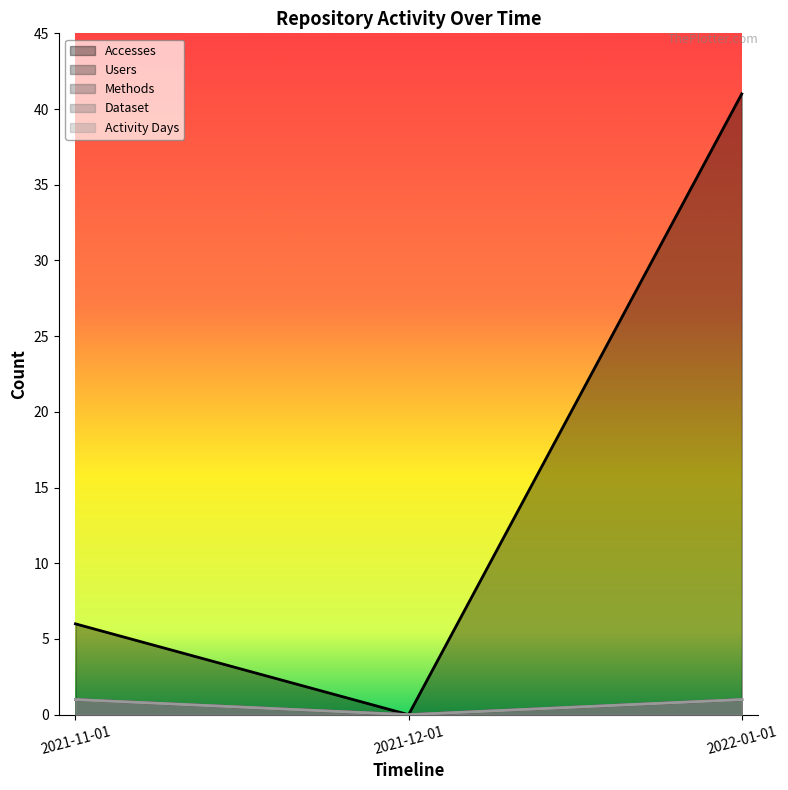

What is the sum of the Dataset values at 2021-11-01 and 2021-12-01?

1